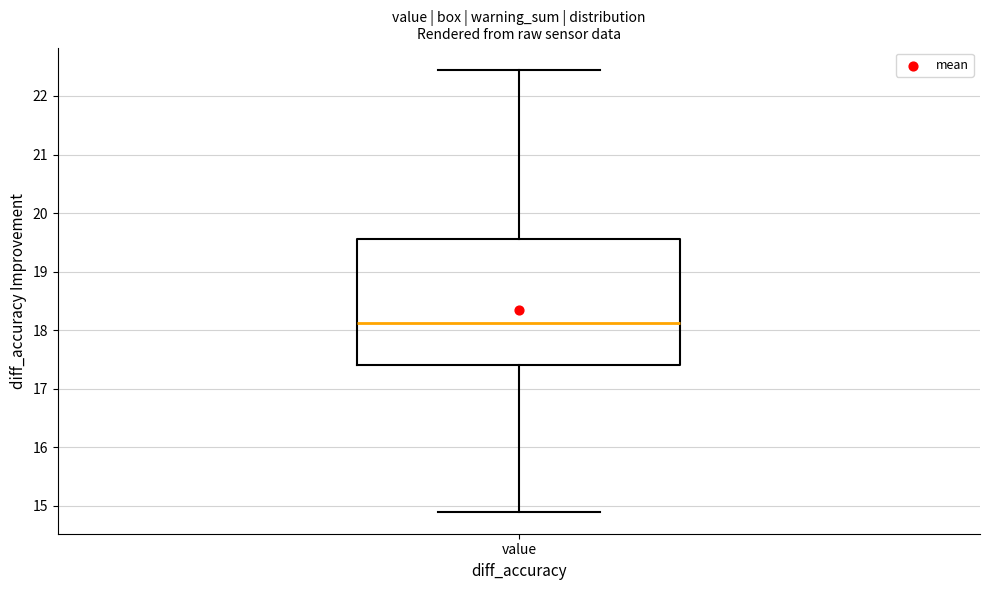

Transcribe this box plot: give where the median line is, the range the box spans, and where the two whiskers end, as read against the y-axis. The values are not printed on the chart, so give them approximately, as read against the axis.

median 18.1, box 17.4 to 19.6, whiskers 14.9 to 22.5